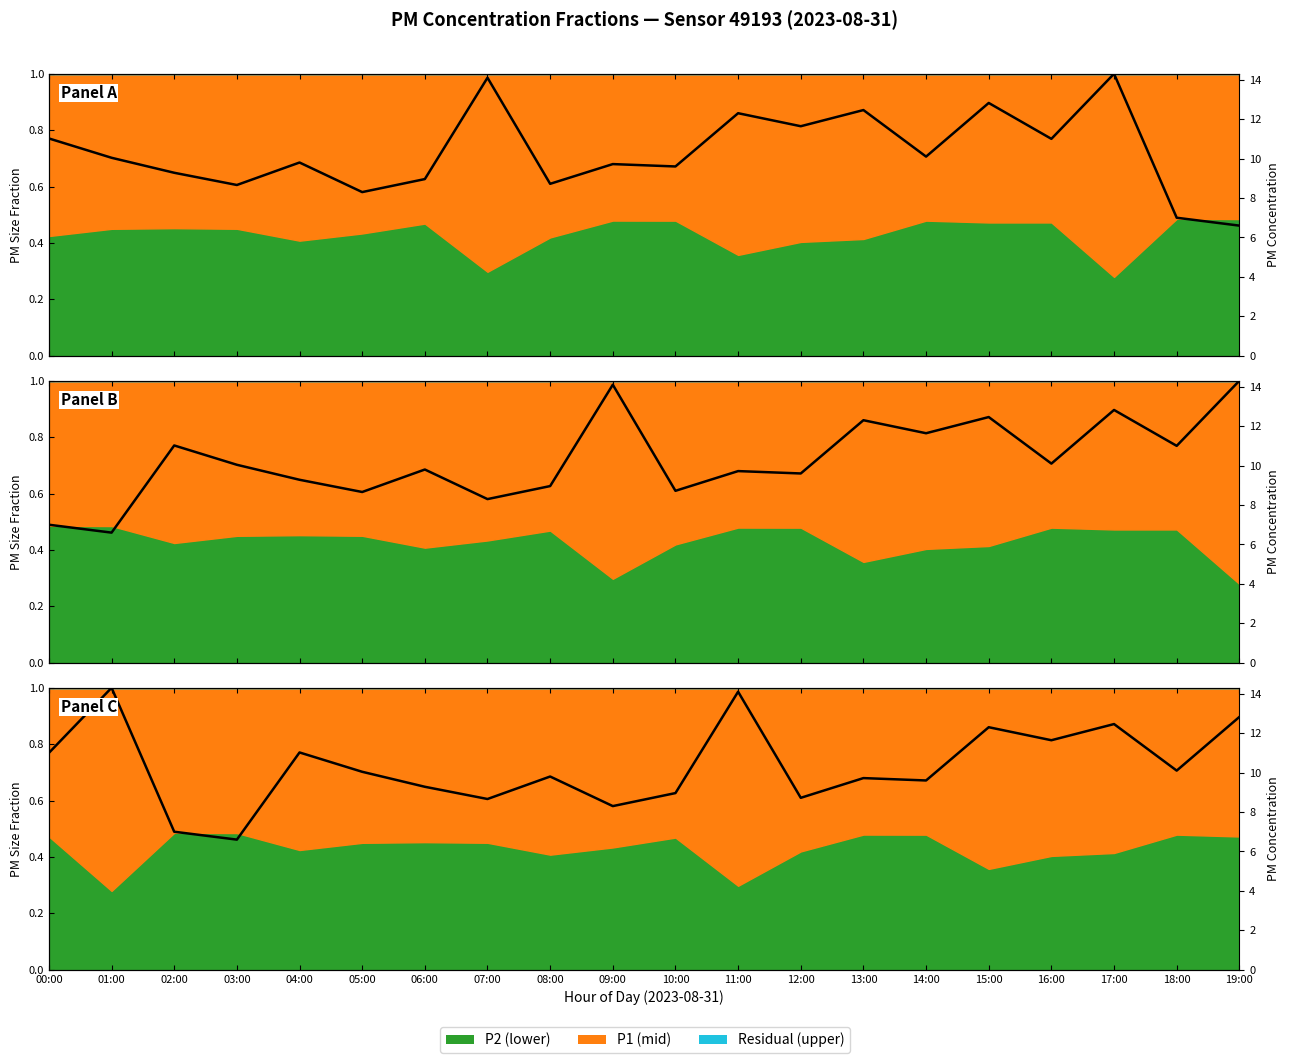

What is the sum of the values at 07:00 and 09:00?

1.2